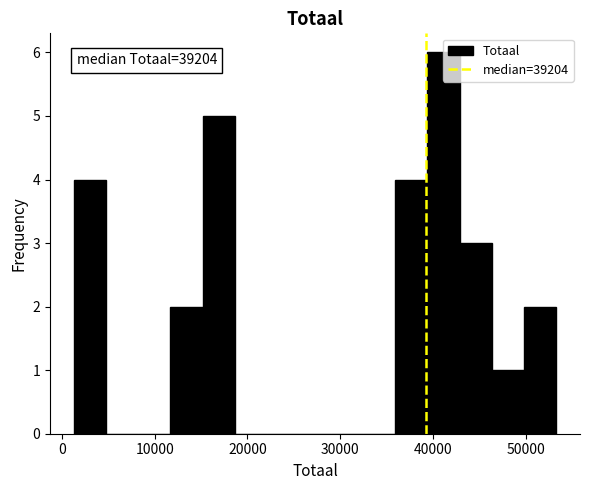

Read against the x-axis, roughly where is the centre of the tallest bar?

41000